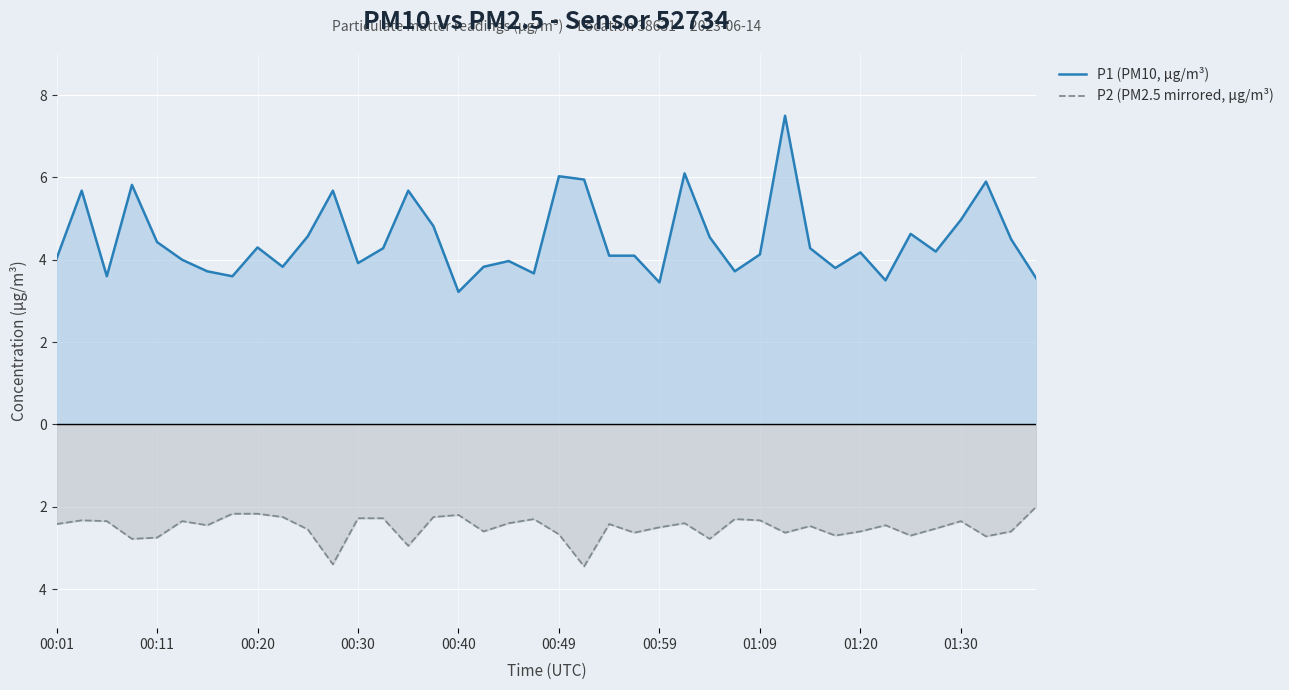

What are all the series names shown in the legend?

P1 (PM10, μg/m³), P2 (PM2.5 mirrored, μg/m³)